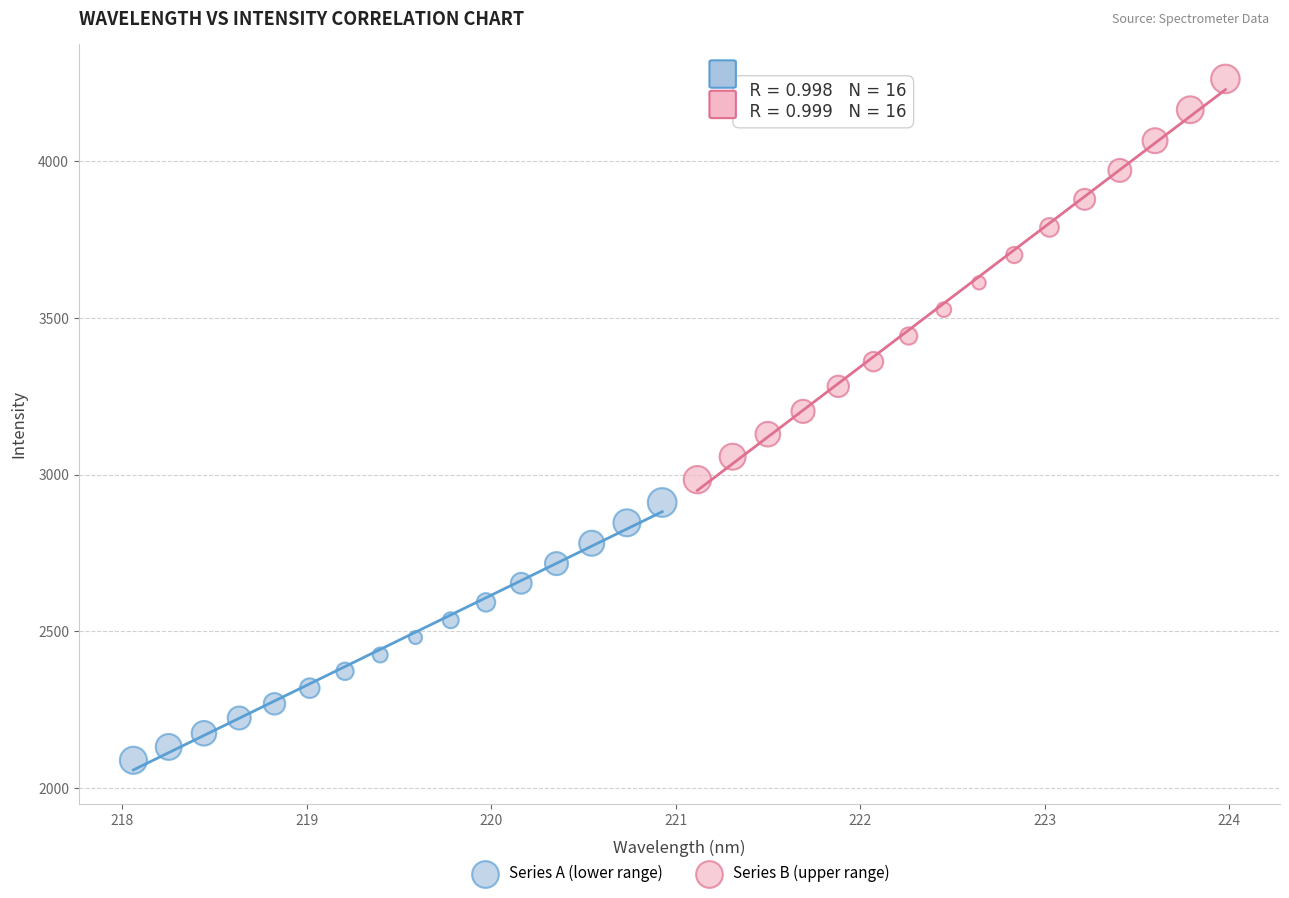

Which series reaches the minimum Y coordinate?

Series A (lower range)